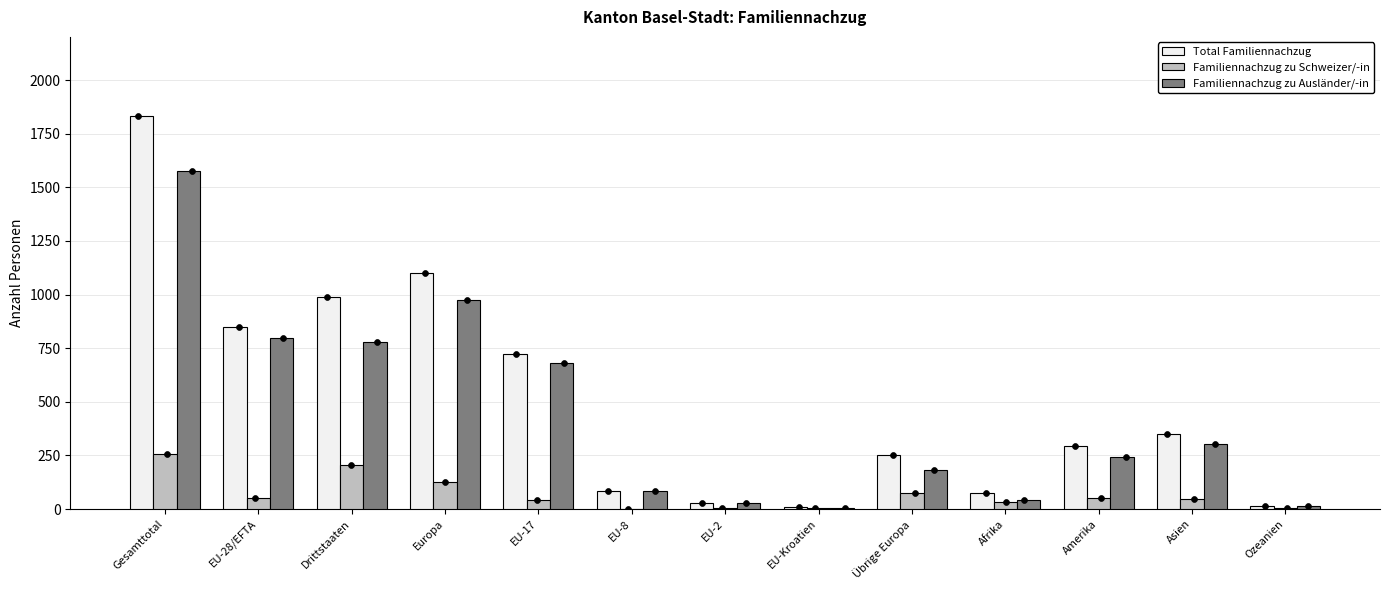

Which series has the widest spread of Y values?

Total Familiennachzug